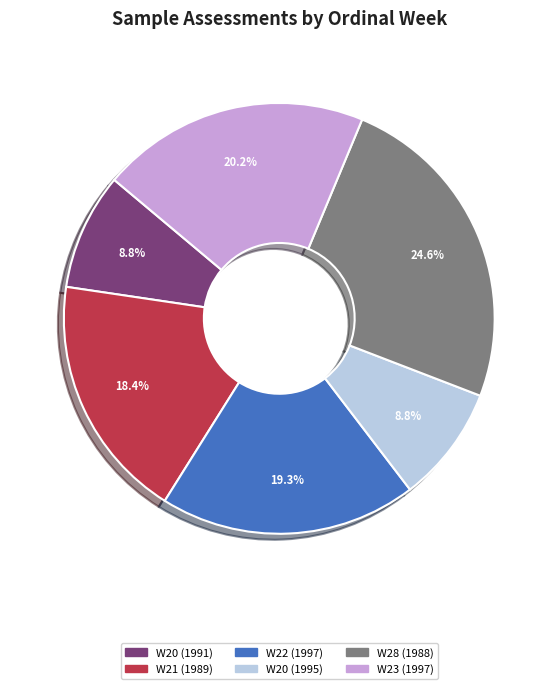

Does any single category account for the majority?

No